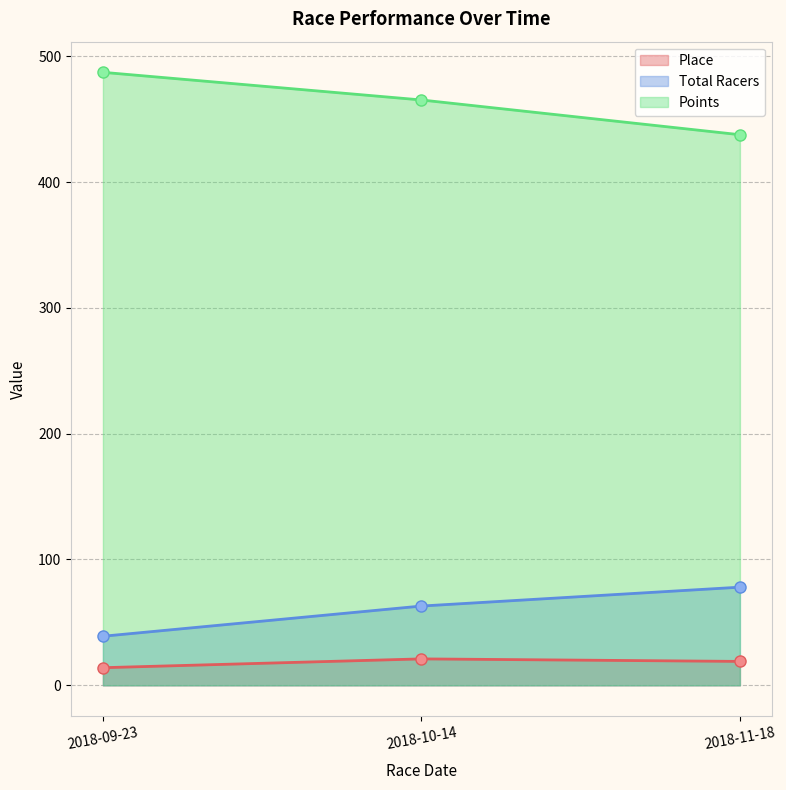

Rank the series at 2018-11-18 from highest to lowest value.

Points, Total Racers, Place